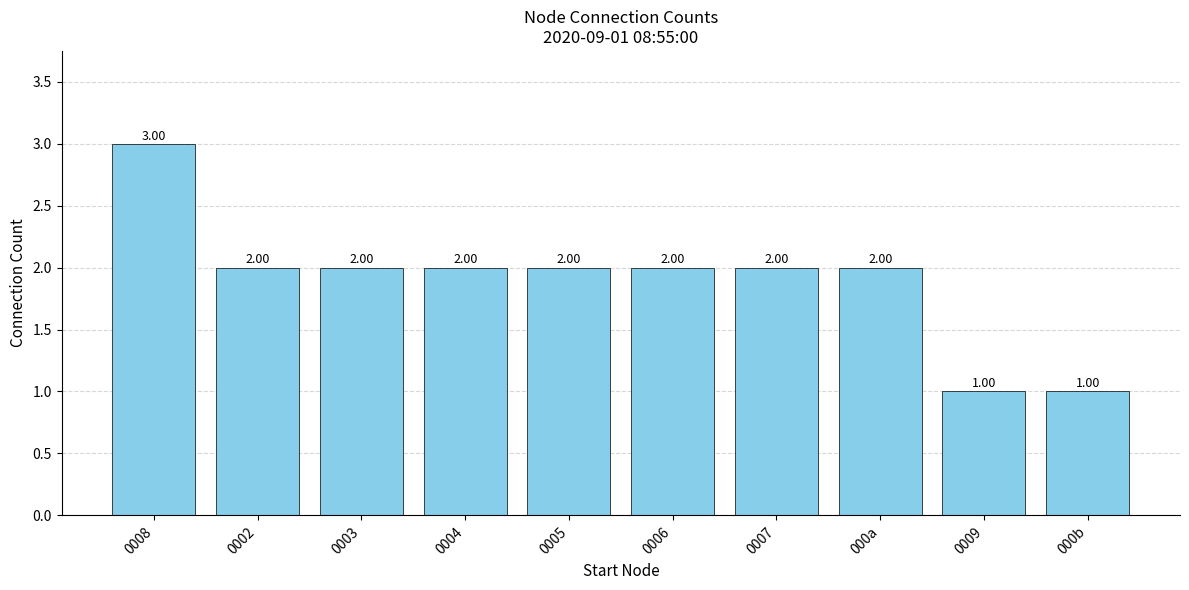

What is the ratio of the value at 0002 to the value at 000a?

1.0